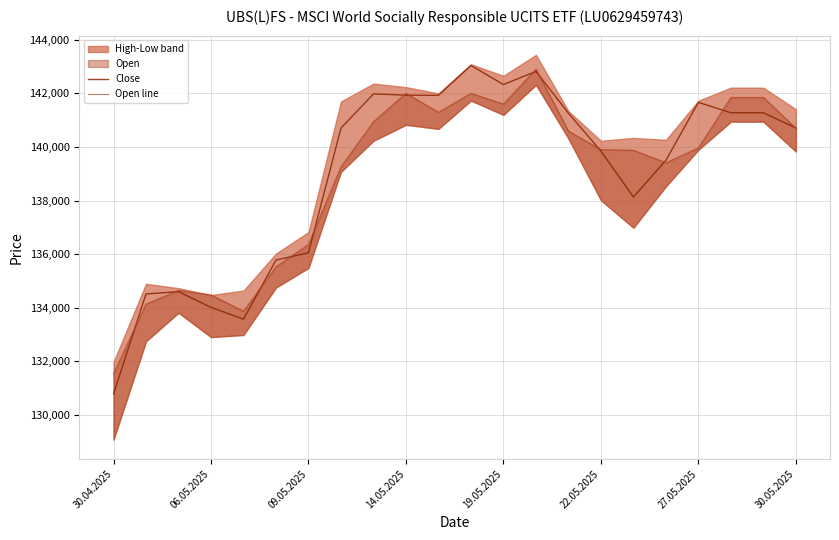

The Close series shows 216531 at 06.05.2025. True or false?

False